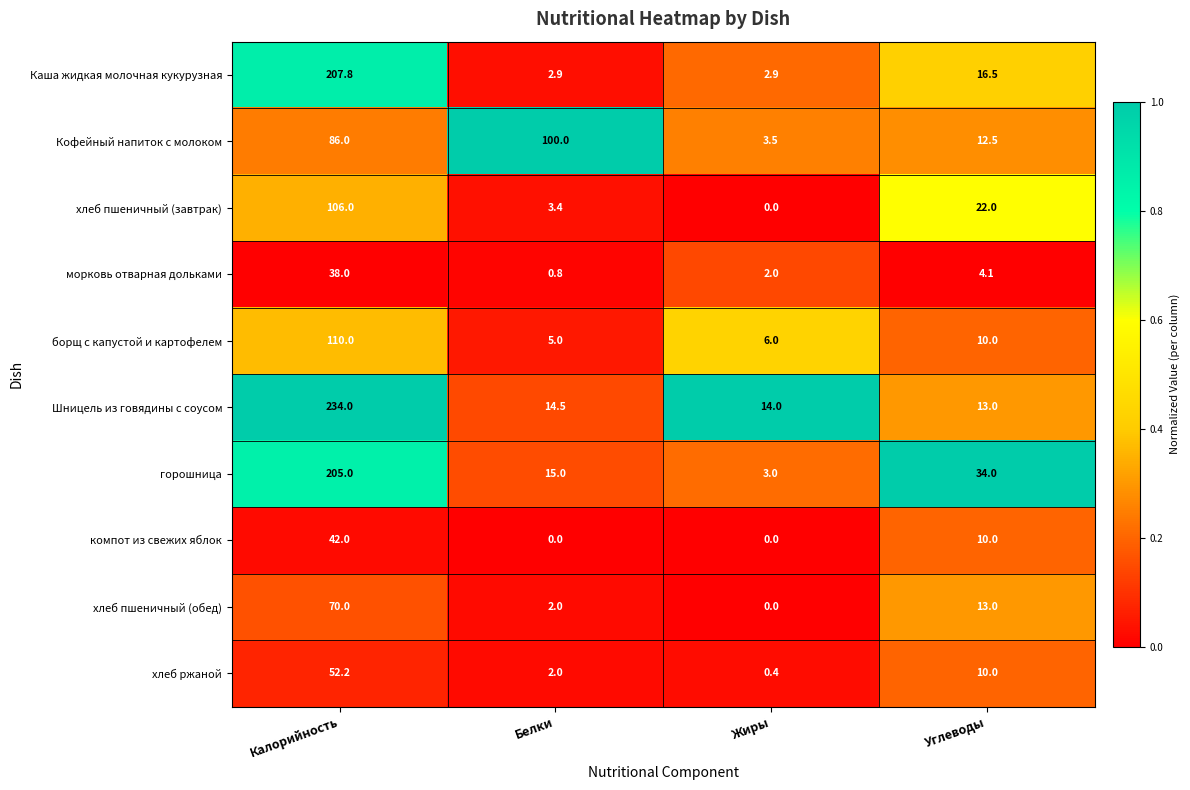

Rank the series at Калорийность from highest to lowest value.

Шницель из говядины с соусом, Каша жидкая молочная кукурузная, горошница, борщ с капустой и картофелем, хлеб пшеничный (завтрак), Кофейный напиток с молоком, хлеб пшеничный (обед), хлеб ржаной, компот из свежих яблок, морковь отварная дольками